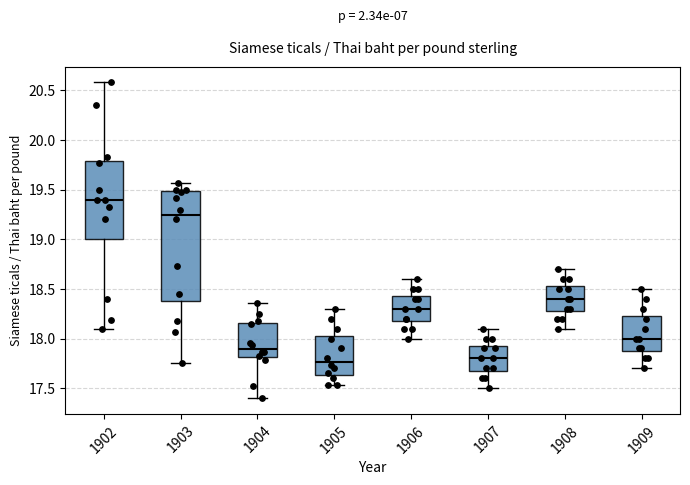

Reading left to right, read every box against the y-axis: the position of its median line, the range the box covers, and the ends of its whiskers. The values are not printed on the chart, so give them approximately, as read against the axis.

1902: median 19.40, box 19.00 to 19.80, whiskers 18.10 to 20.60
1903: median 19.25, box 18.40 to 19.50, whiskers 17.75 to 19.55
1904: median 17.90, box 17.80 to 18.15, whiskers 17.40 to 18.35
1905: median 17.75, box 17.65 to 18.05, whiskers 17.55 to 18.30
1906: median 18.30, box 18.20 to 18.45, whiskers 18.00 to 18.60
1907: median 17.80, box 17.70 to 17.95, whiskers 17.50 to 18.10
1908: median 18.40, box 18.30 to 18.55, whiskers 18.10 to 18.70
1909: median 18.00, box 17.90 to 18.25, whiskers 17.70 to 18.50